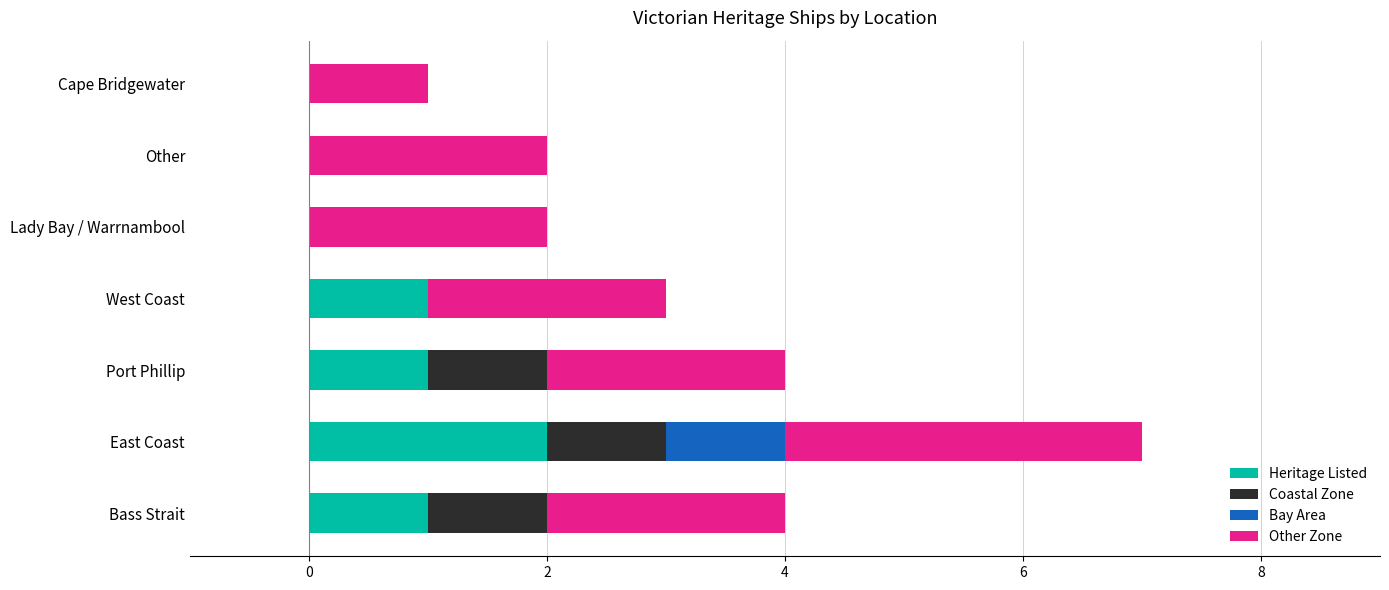

At which label does Heritage Listed reach its peak?

East Coast